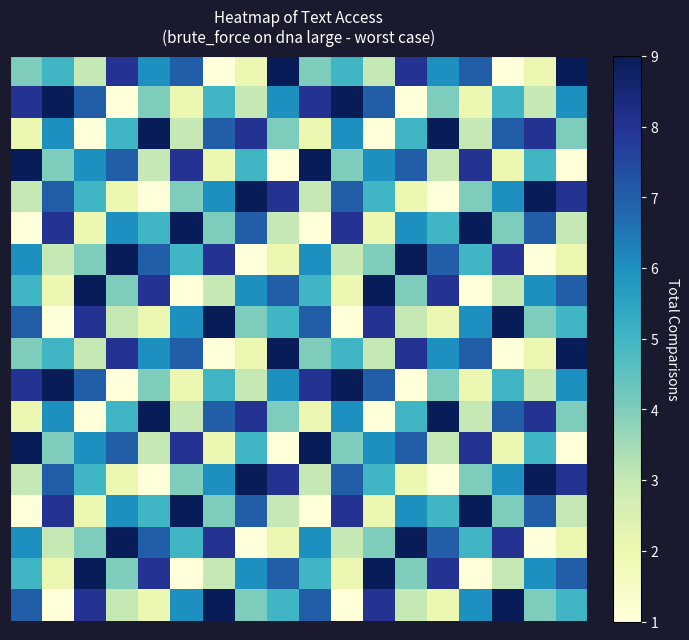

What is the smallest value displayed?

1